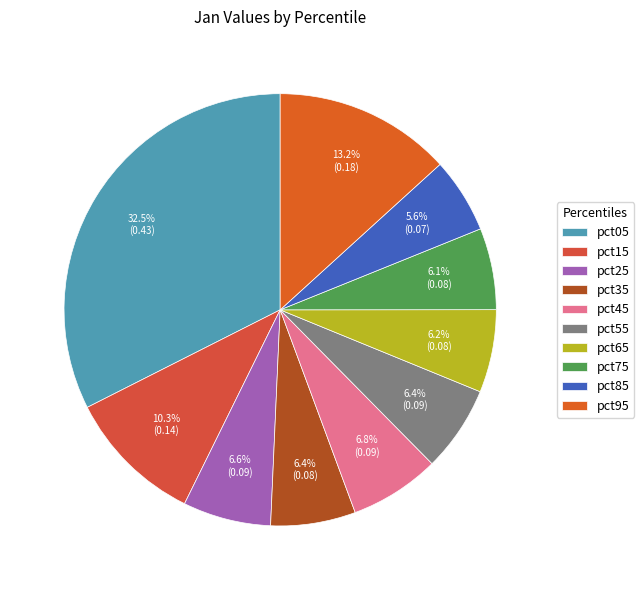

Which has a higher value, pct15 or pct65?

pct15